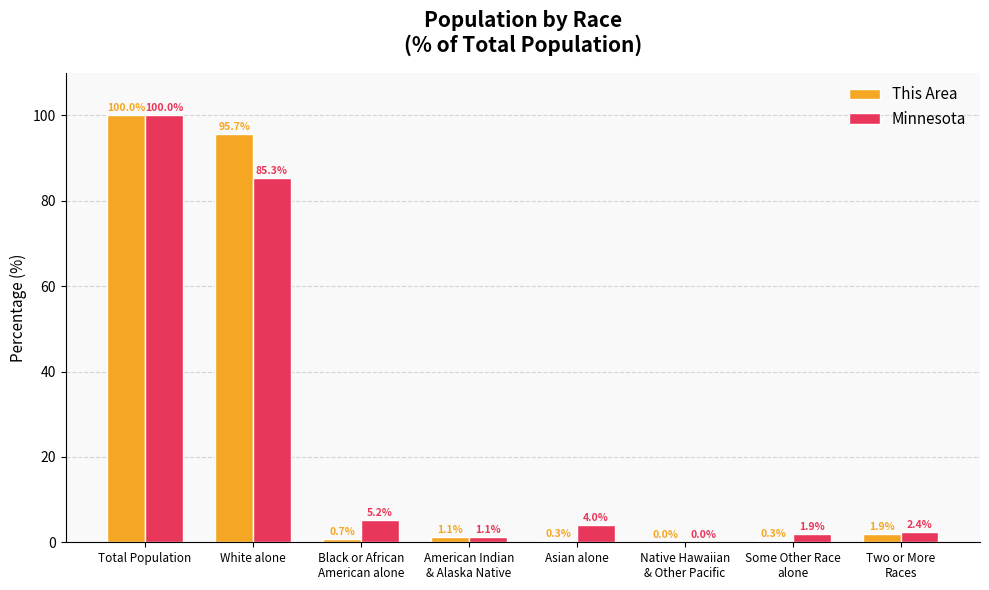

At which label does This Area first exceed 1?

Total Population